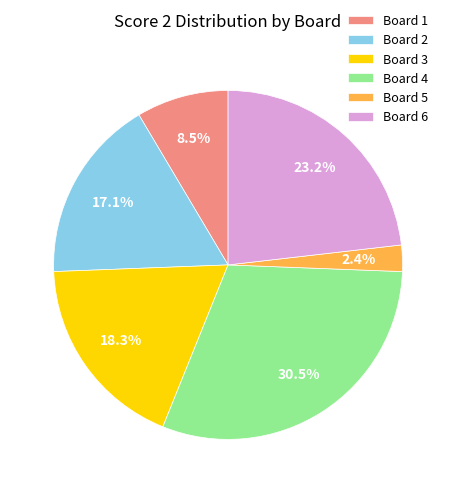

Combined, what portion of the pie is Board 5 and Board 3?

20.7%